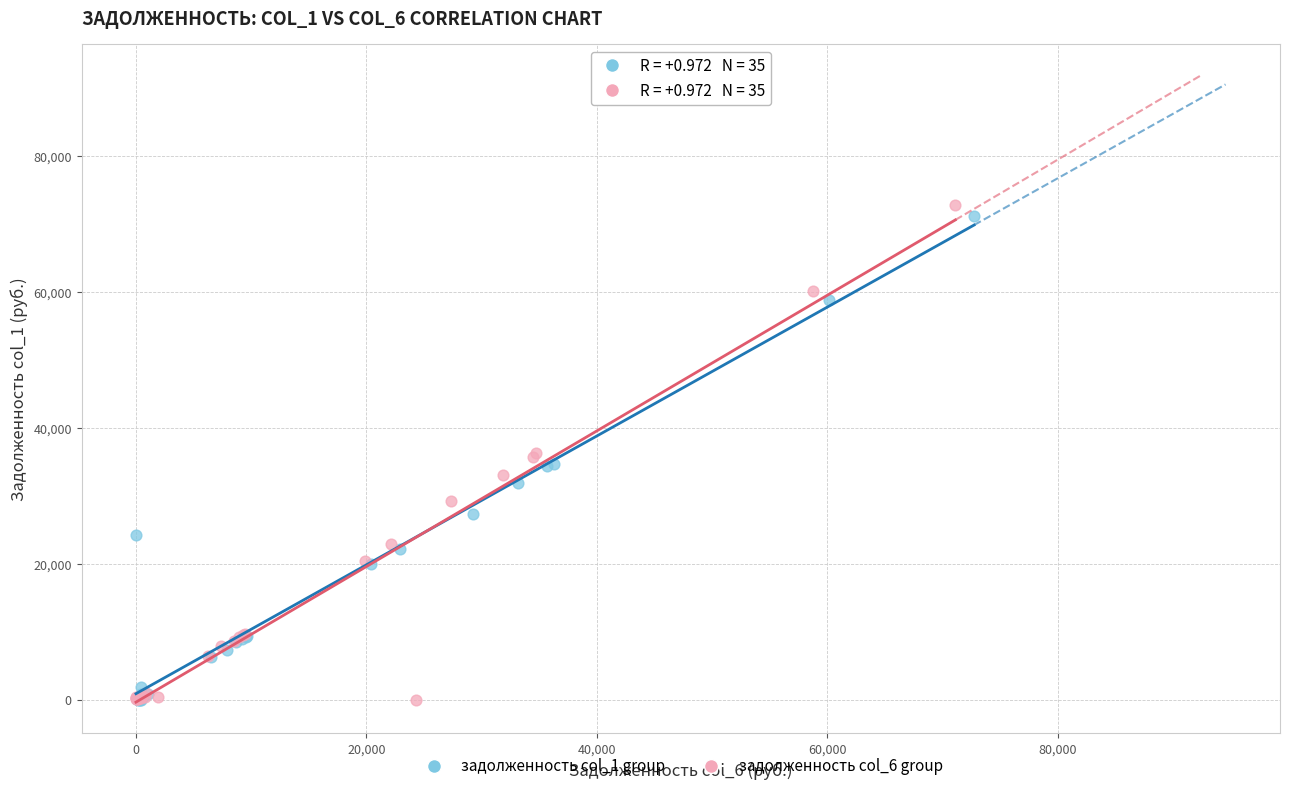

What are all the series names shown in the legend?

задолженность col_1 group, задолженность col_6 group